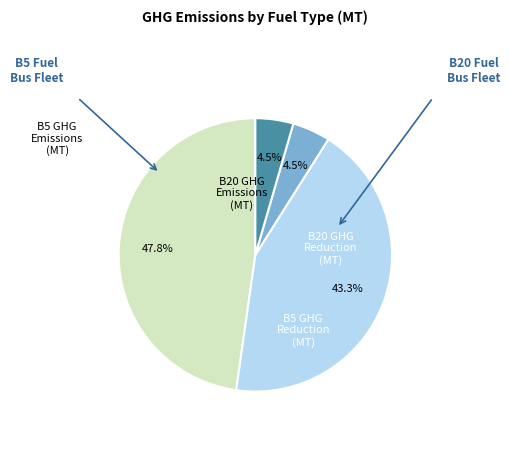

The B20 GHG Reduction (MT) slice represents 1% of the pie. True or false?

False